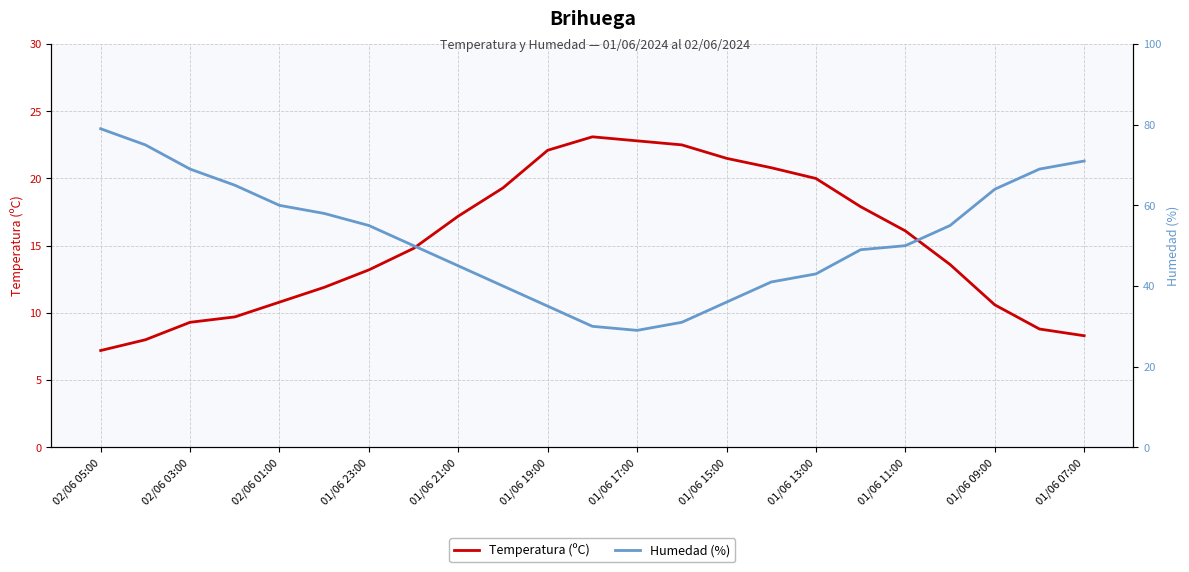

Reading right to left, transcribe all the data shown in this chart.

Temperatura (ºC): 8.3	8.8	10.6	13.6	16.1	17.9	20.0	20.8	21.5	22.5	22.8	23.1	22.1	19.3	17.2	14.8	13.2	11.9	10.8	9.7	9.3	8.0	7.2
Humedad (%): 71.0	69.0	64.0	55.0	50.0	49.0	43.0	41.0	36.0	31.0	29.0	30.0	35.0	40.0	45.0	50.0	55.0	58.0	60.0	65.0	69.0	75.0	79.0